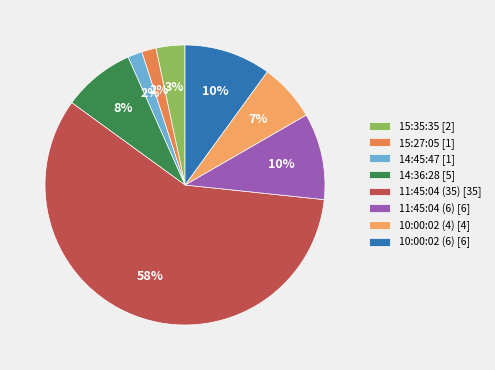

To the nearest percent, what portion does 11:45:04 (6) represent?

10%